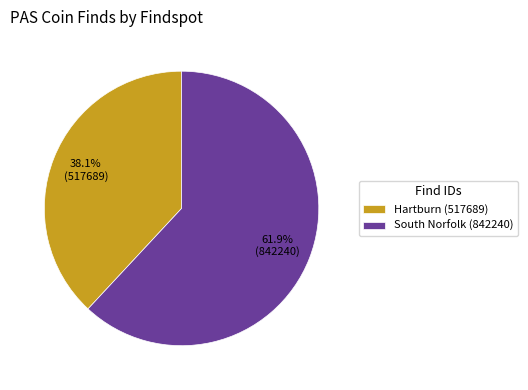

The South Norfolk (842240) slice represents 62% of the pie. True or false?

True